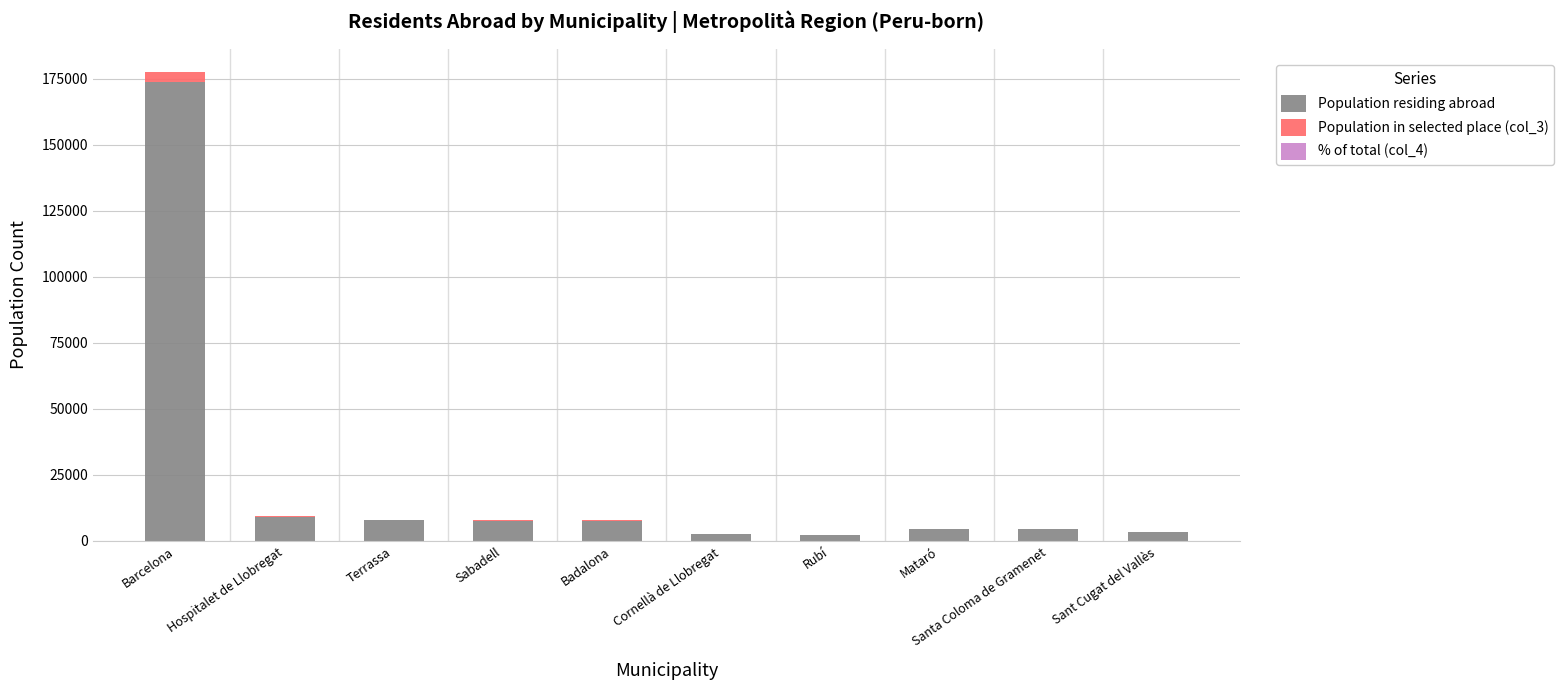

At which category is the sum across all series the highest?

Barcelona